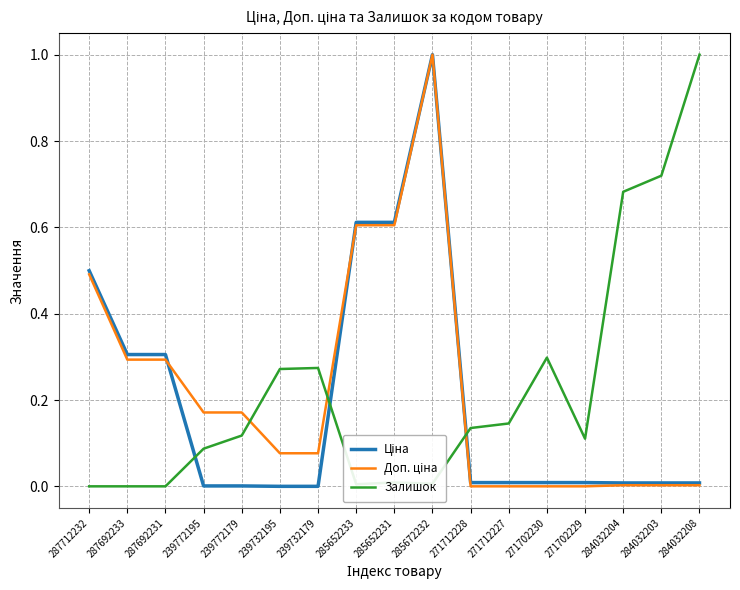

At which category is the sum across all series the highest?

285672232